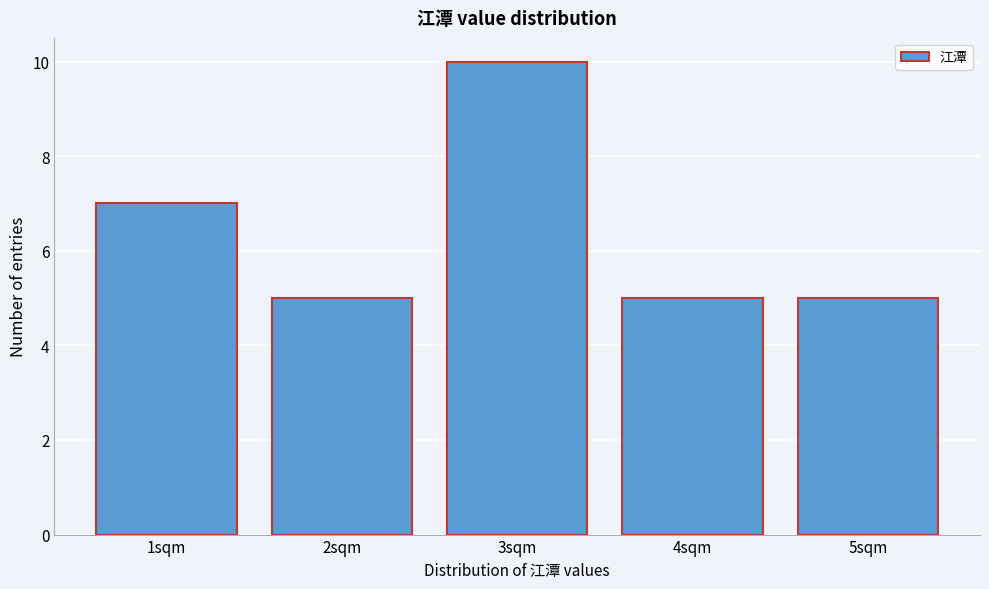

Reading left to right, list every bar in this chart as the range it spans on the x-axis followed by its height. The values are not printed on the chart, so give them approximately, as read against the axis.

0.5 to 1.5: 7
1.5 to 2.5: 5
2.5 to 3.5: 10
3.5 to 4.5: 5
4.5 to 5.5: 5